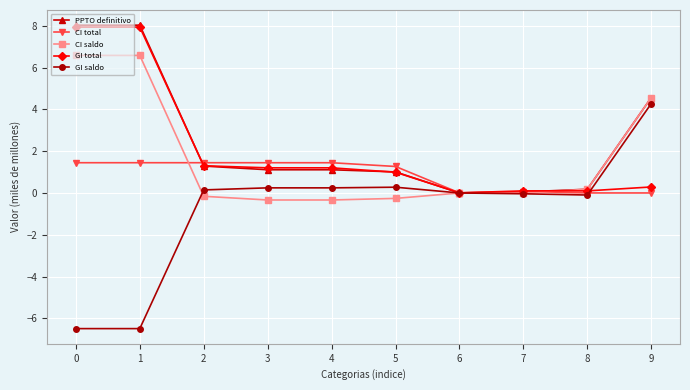

What is the greatest value displayed?

8.0